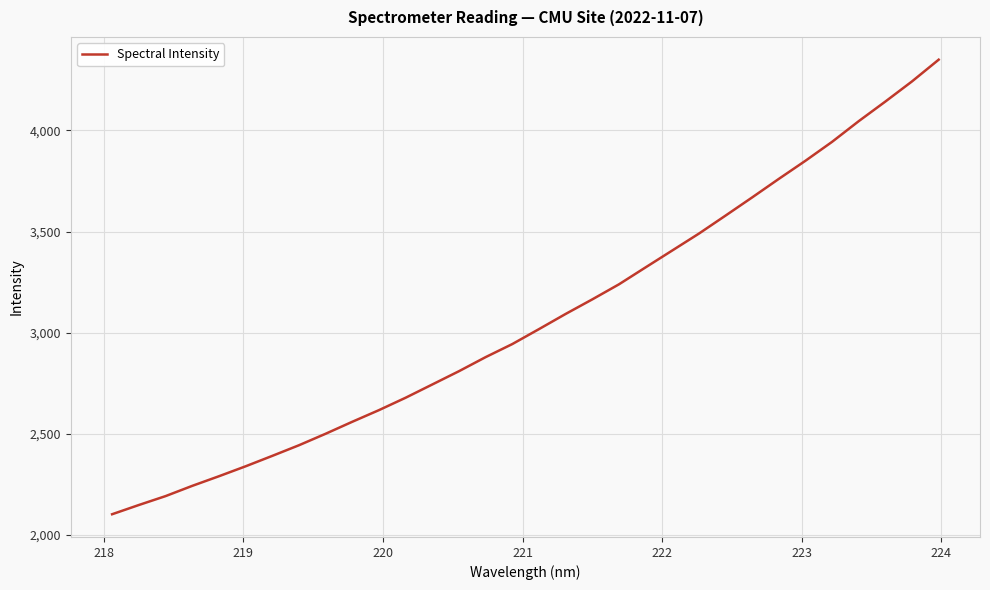

What is the minimum value shown in the chart?

2101.7